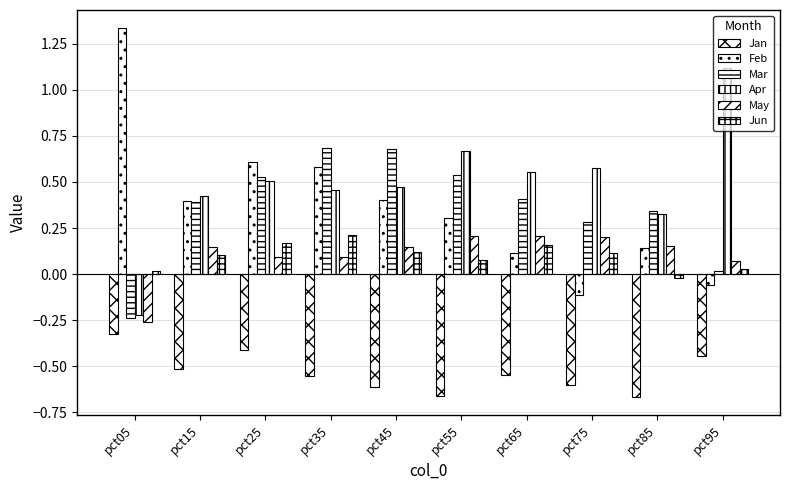

Does the chart contain any negative values?

Yes